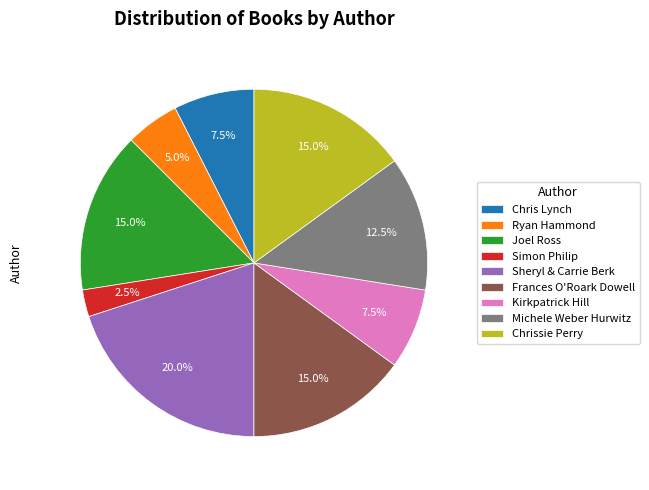

Is the sum of Chrissie Perry and Chris Lynch greater than half?

No